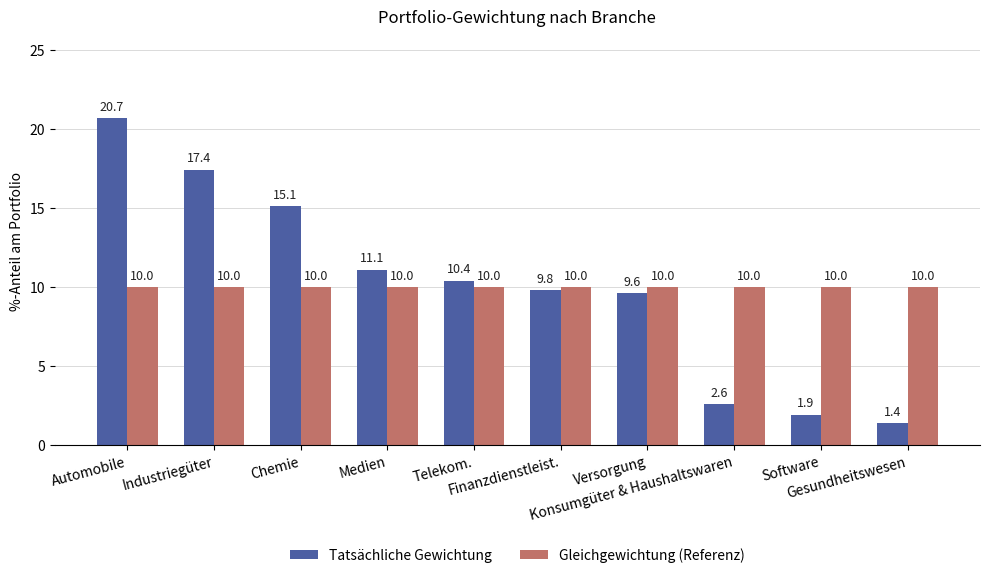

What is the sum of all Gleichgewichtung (Referenz) values?

100.0